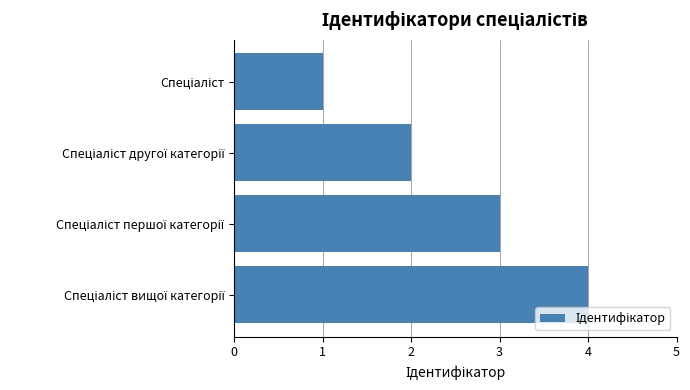

What is the difference between the maximum and minimum values?

3